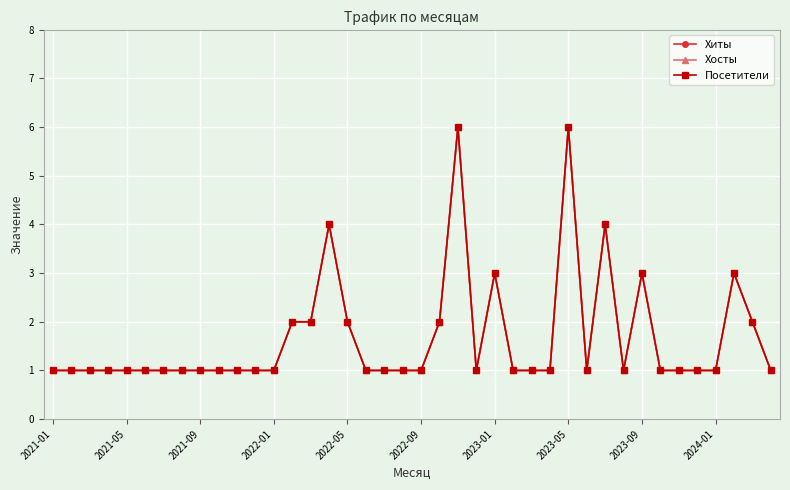

In Хиты, how many points are lower than both neighbors (excluding endpoints)?

3